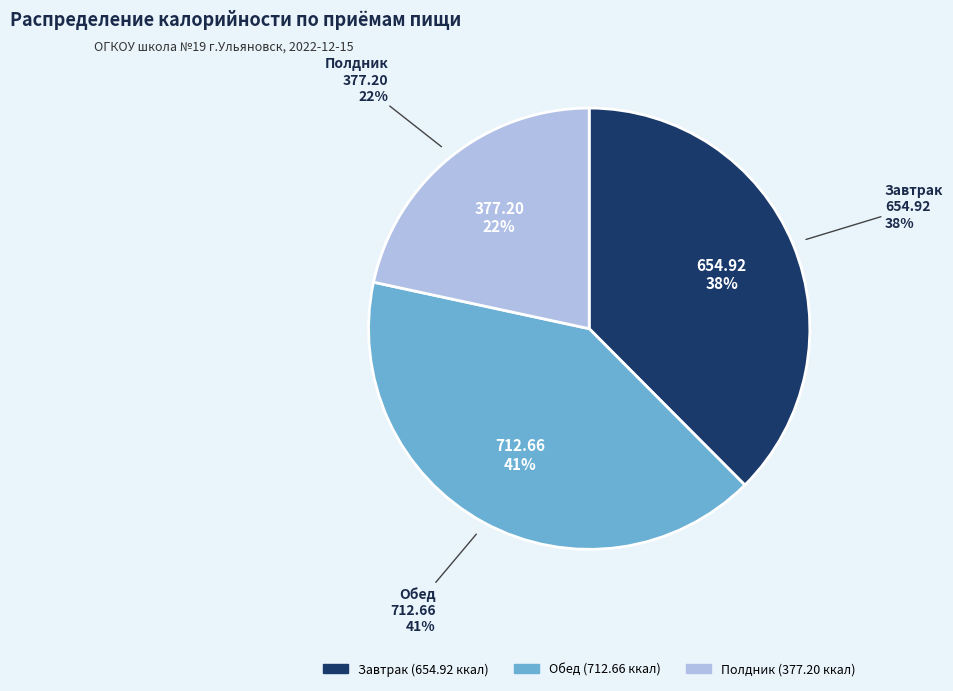

What percentage do Завтрак and Полдник together represent?

59.2%